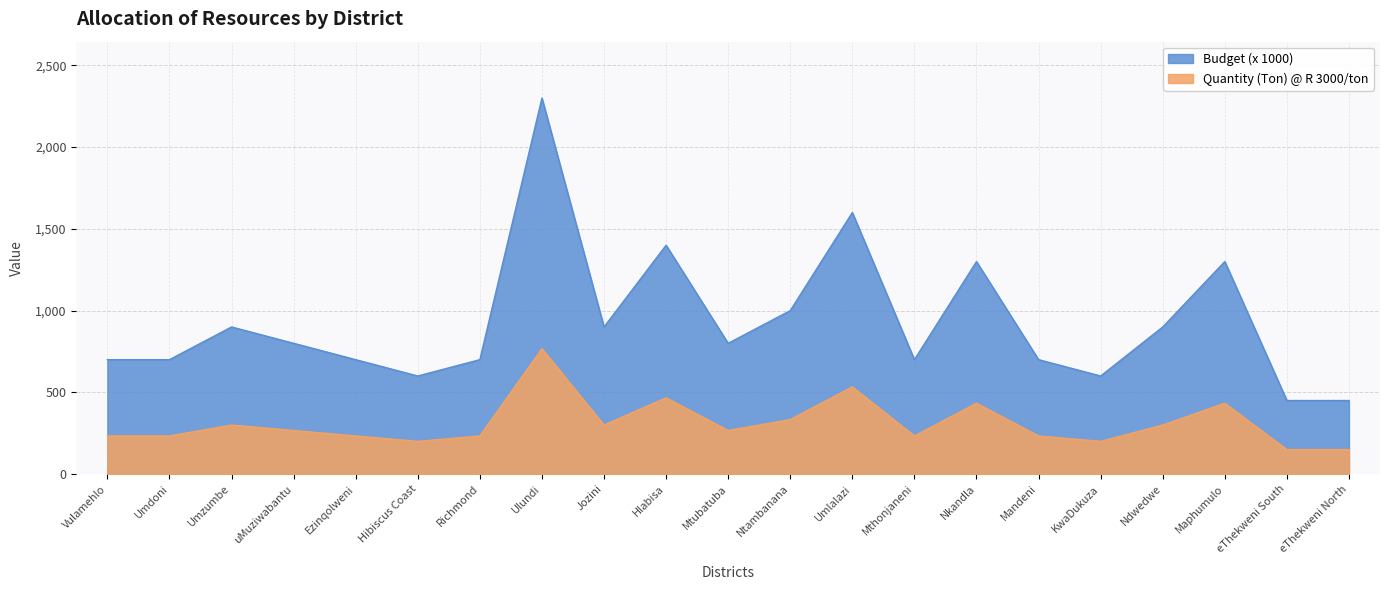

At Mthonjaneni, list the series in order from largest to smallest.

Budget (x 1000), Quantity (Ton) @ R 3000/ton